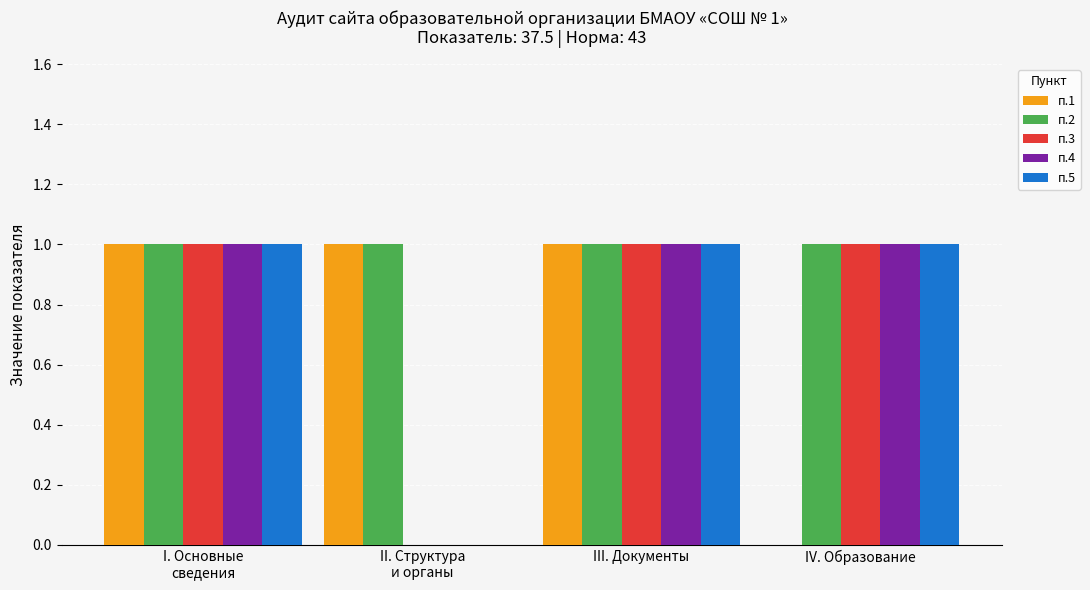

Which series has the largest total across all categories?

п.2